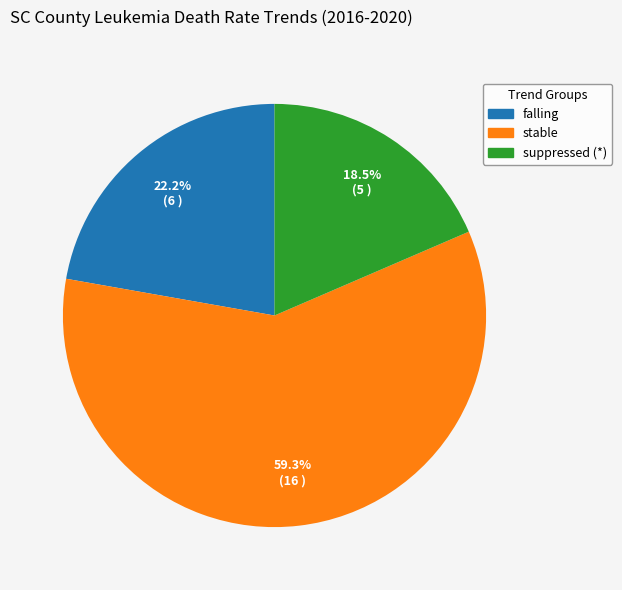

How many segments does this pie chart have?

3